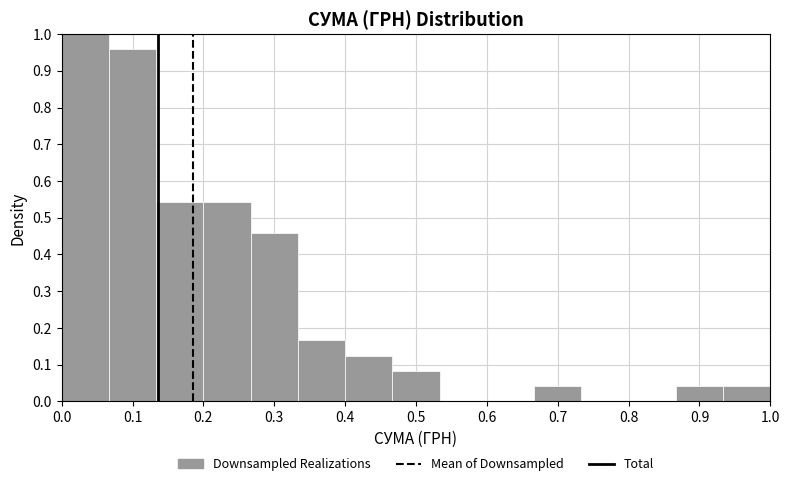

Reading left to right, transcribe this chart: for each bar, give the range it covers on the x-axis and its height. Neither the bar edges nor the heights are printed on the chart, so give them approximately, as read against the axes.

0.00 to 0.07: 1.00
0.07 to 0.13: 0.96
0.13 to 0.20: 0.54
0.20 to 0.27: 0.54
0.27 to 0.33: 0.46
0.33 to 0.40: 0.17
0.40 to 0.47: 0.13
0.47 to 0.53: 0.08
0.53 to 0.60: 0
0.60 to 0.67: 0
0.67 to 0.73: 0.04
0.73 to 0.80: 0
0.80 to 0.87: 0
0.87 to 0.93: 0.04
0.93 to 1.00: 0.04